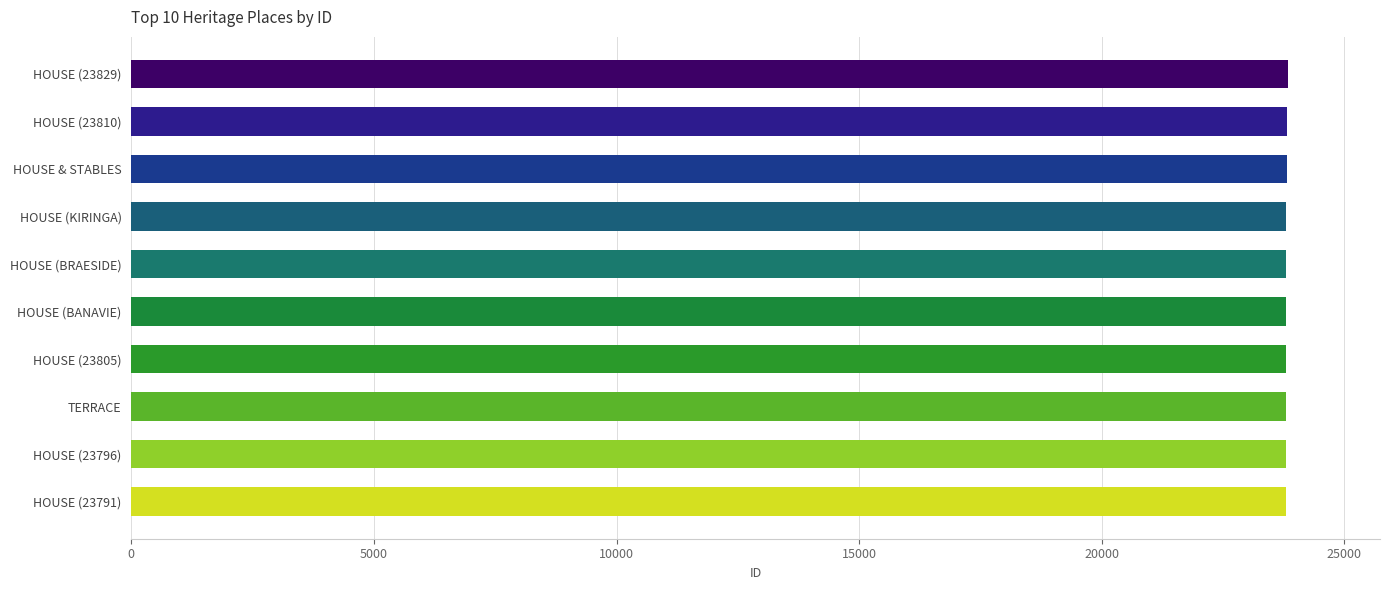

True or false: the data shows 23791 at HOUSE (23791).

True